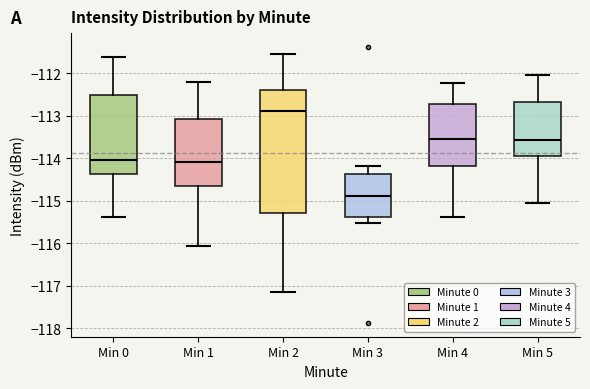

Reading left to right, read every box against the y-axis: the position of its median line, the range the box covers, and the ends of its whiskers. The values are not printed on the chart, so give them approximately, as read against the axis.

Min 0: median -114.0, box -114.4 to -112.5, whiskers -115.4 to -111.6
Min 1: median -114.1, box -114.7 to -113.1, whiskers -116.1 to -112.2
Min 2: median -112.9, box -115.3 to -112.4, whiskers -117.1 to -111.5
Min 3: median -114.9, box -115.4 to -114.4, whiskers -115.5 to -114.2
Min 4: median -113.6, box -114.2 to -112.7, whiskers -115.4 to -112.2
Min 5: median -113.6, box -113.9 to -112.7, whiskers -115.1 to -112.0